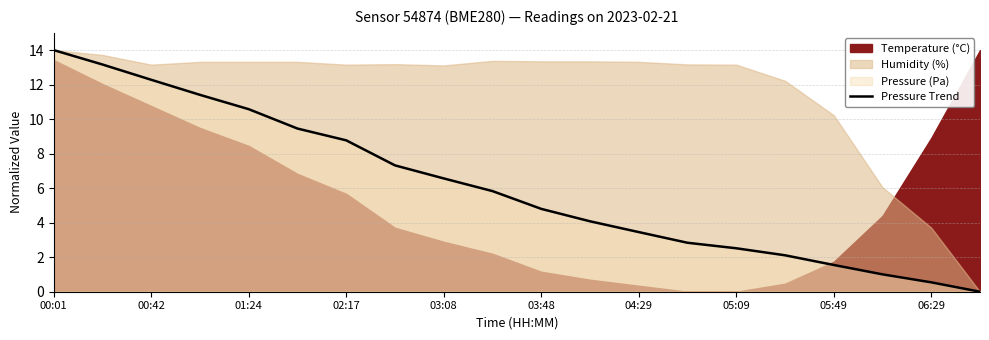

Where does the Pressure Trend series first go above 5?

00:01